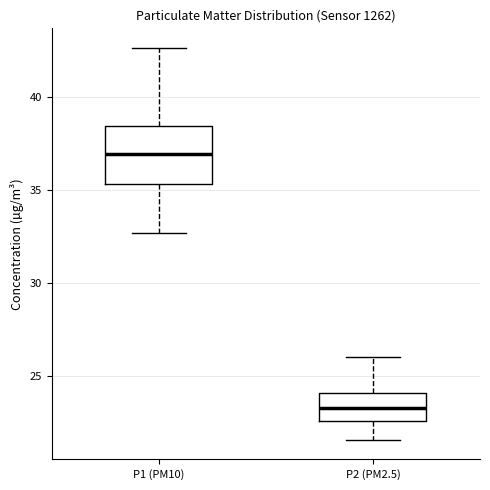

Reading left to right, transcribe this box plot: for each box, give where its median line is, the range the box spans, and where its two whiskers end, as read against the y-axis. The values are not printed on the chart, so give them approximately, as read against the axis.

P1 (PM10): median 37.0, box 35.5 to 38.5, whiskers 32.5 to 42.5
P2 (PM2.5): median 23.5, box 22.5 to 24.0, whiskers 21.5 to 26.0